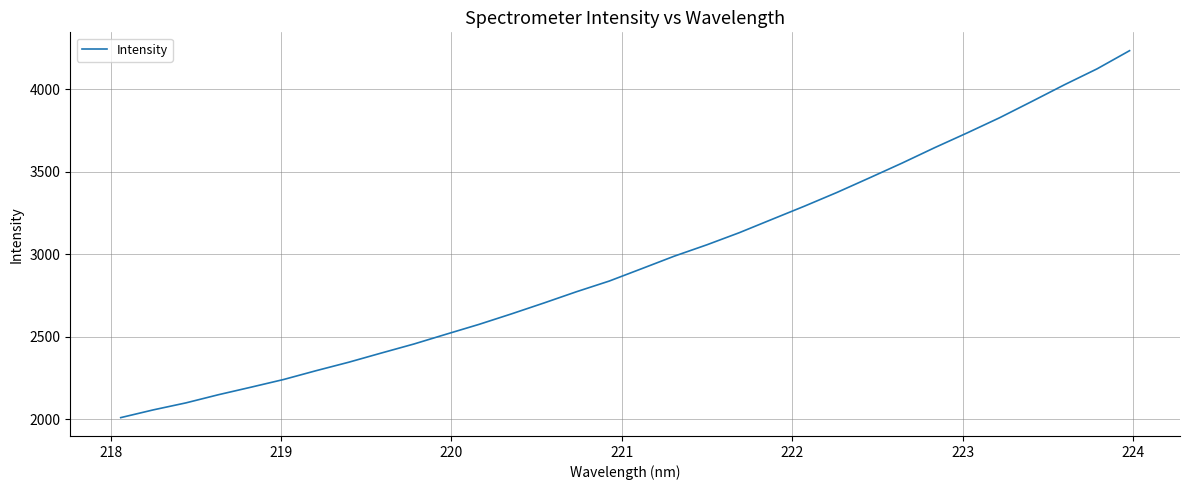

What is the minimum value shown in the chart?

2009.6